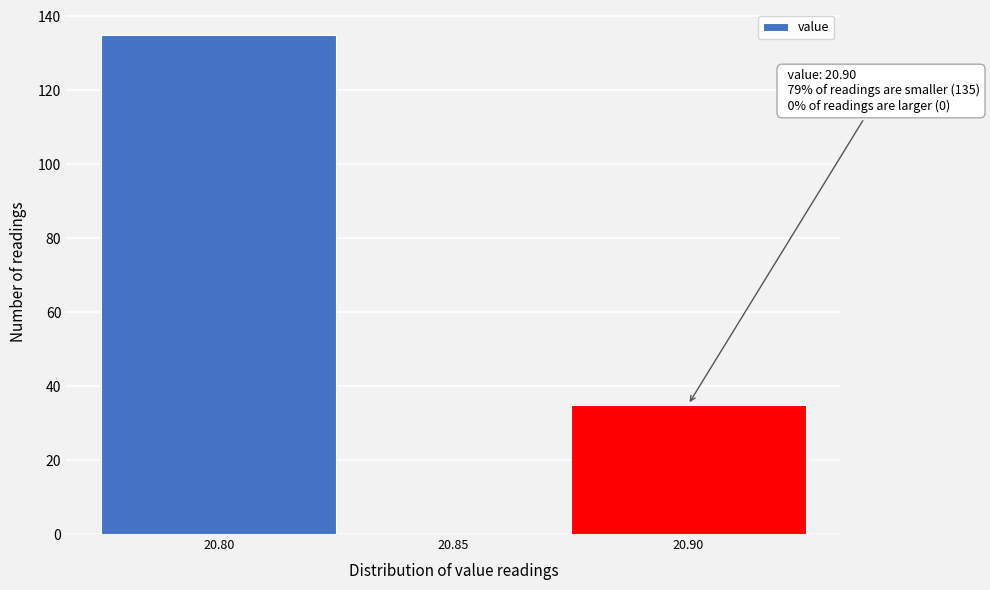

Over which range of the x-axis is the bar tallest?

20.775 to 20.825